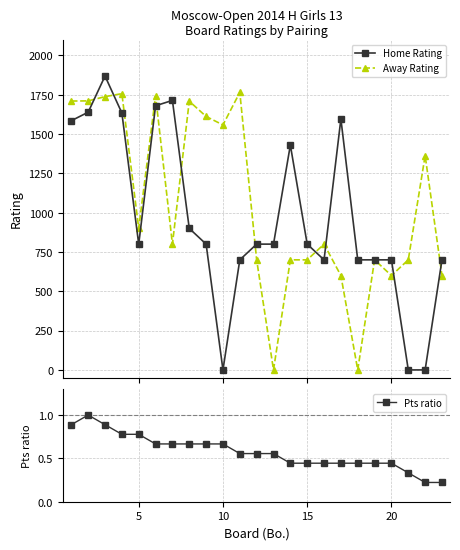

How many interior local peaks does the Home Rating series have?

4